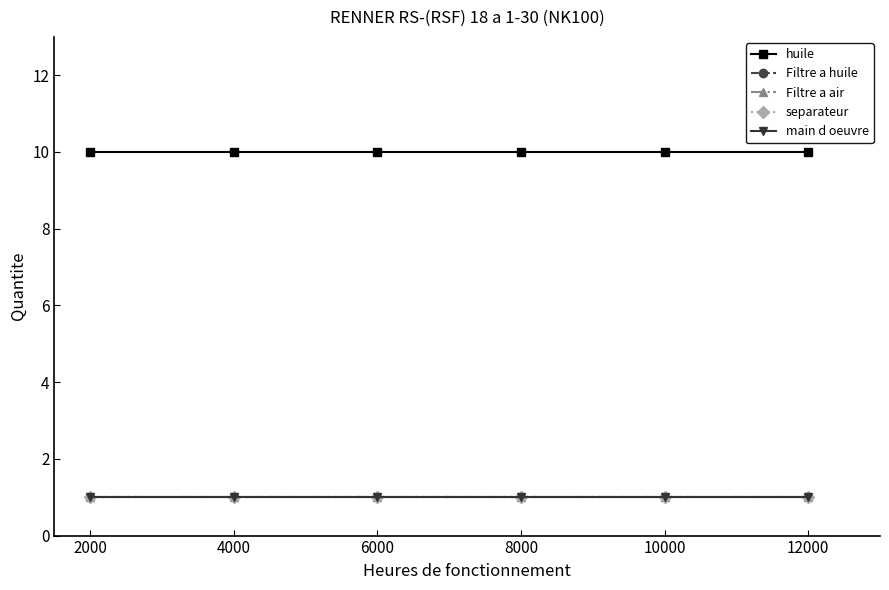

True or false: Filtre a huile and main d oeuvre cross at least once.

False